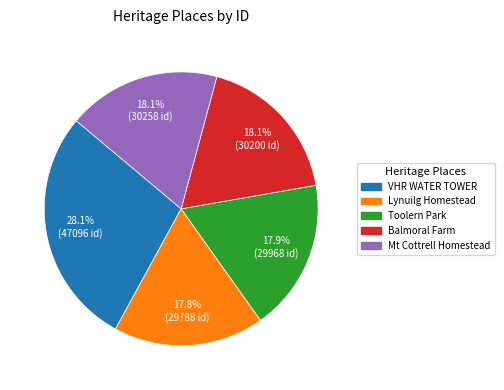

Does any single category account for the majority?

No